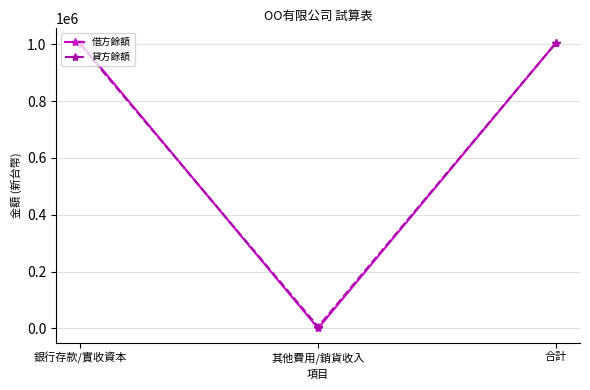

What is the label of the 1st point from the right?

合計